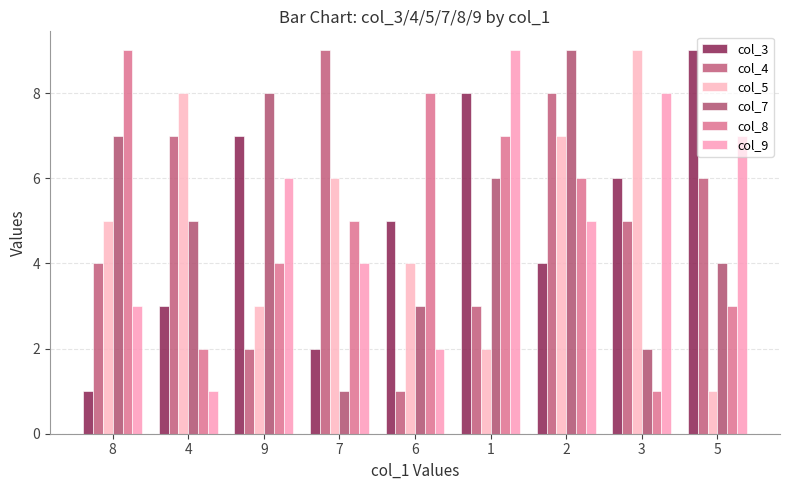

Reading left to right, what are all the values shown in this chart?

col_3: 1	3	7	2	5	8	4	6	9
col_4: 4	7	2	9	1	3	8	5	6
col_5: 5	8	3	6	4	2	7	9	1
col_7: 7	5	8	1	3	6	9	2	4
col_8: 9	2	4	5	8	7	6	1	3
col_9: 3	1	6	4	2	9	5	8	7